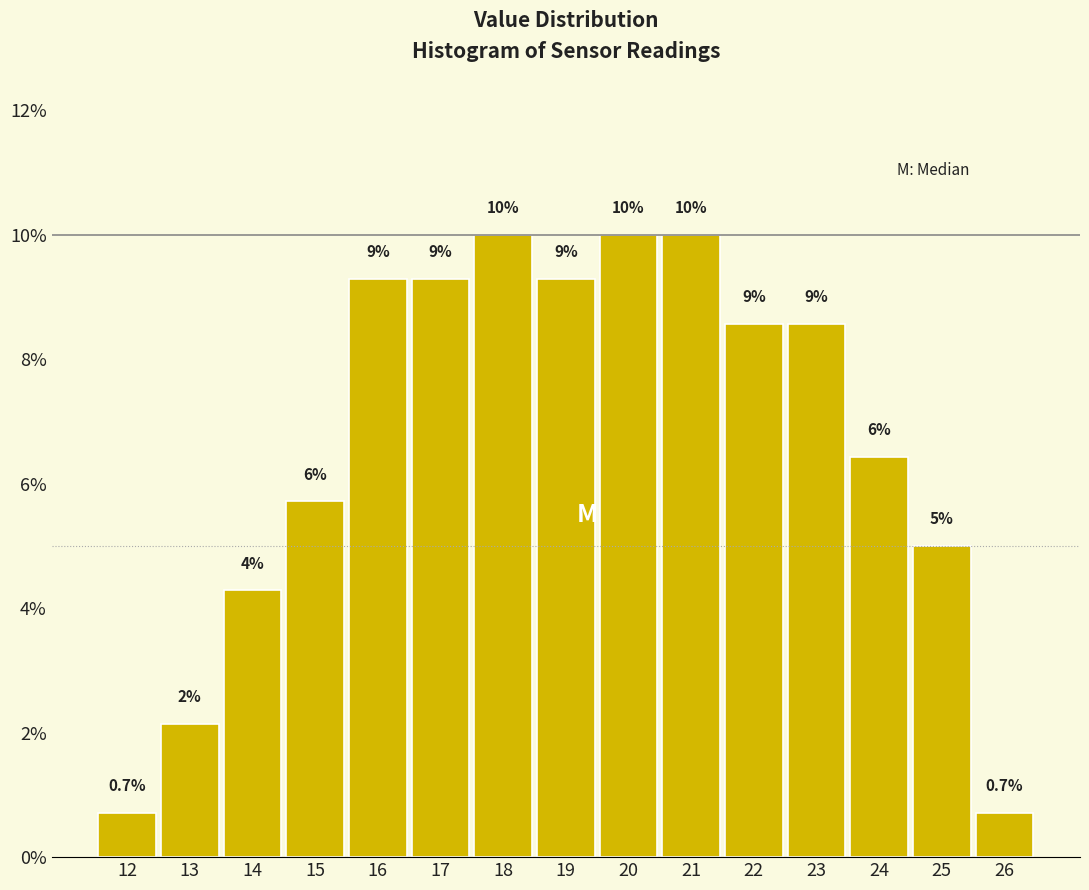

How many bars are there in total?

15